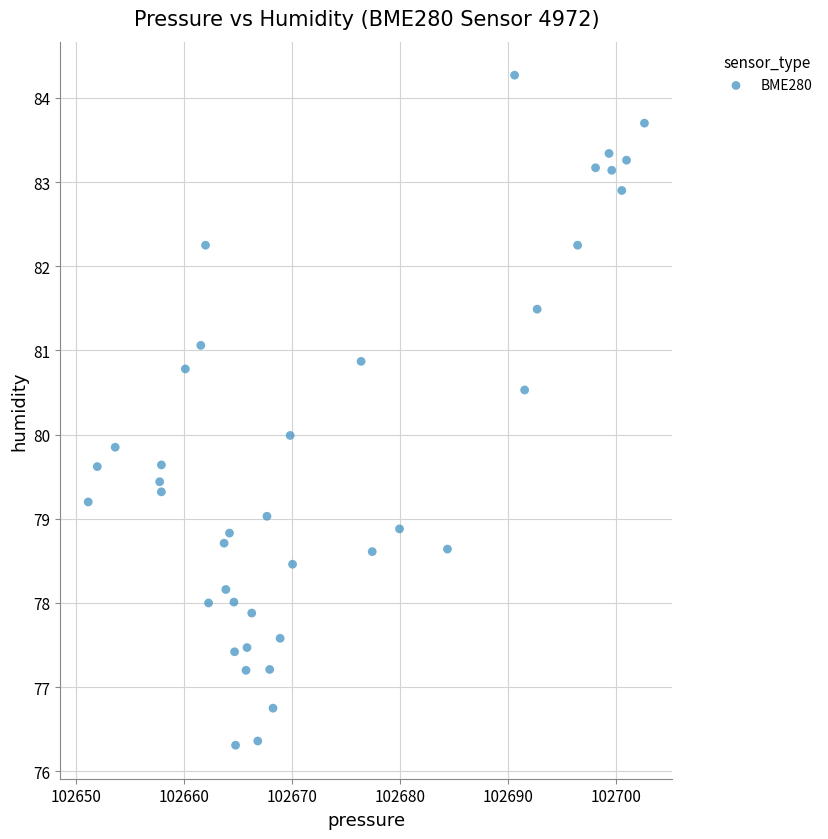

What is the range of Y values (max minus min)?

8.0